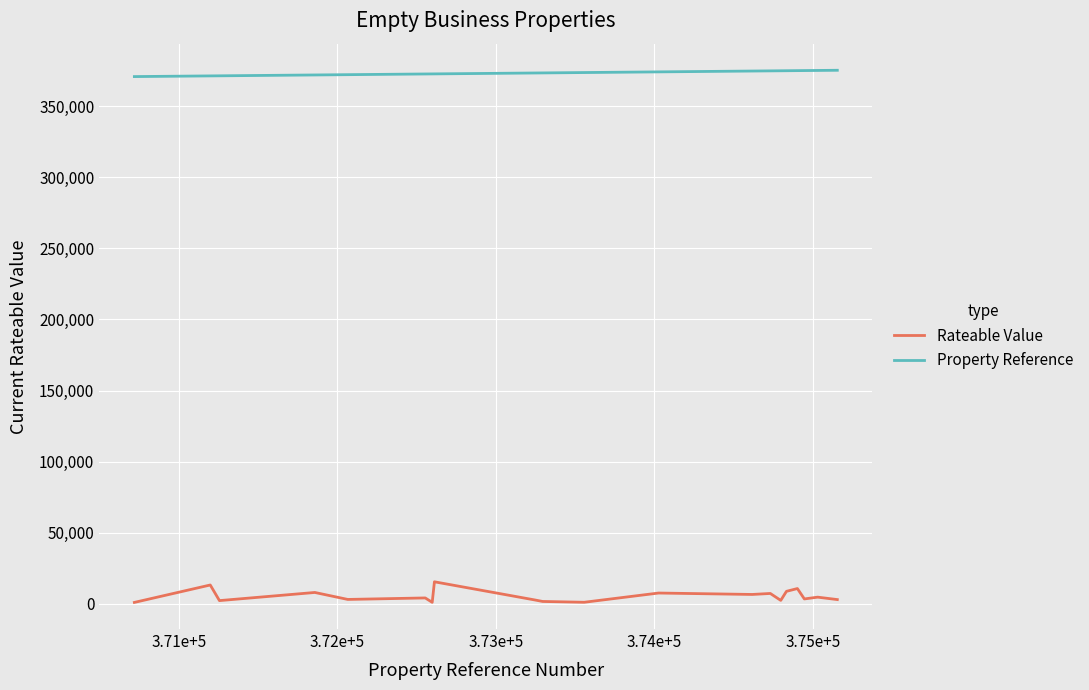

How many lines are shown in the chart?

2